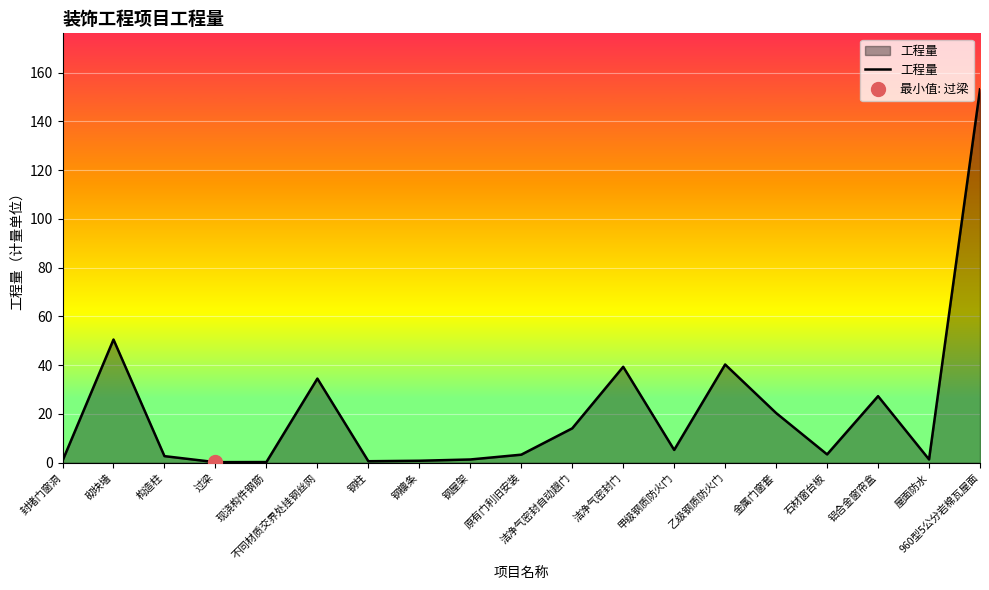

How many points are higher than both their immediate neighbors (excluding endpoints)?

5